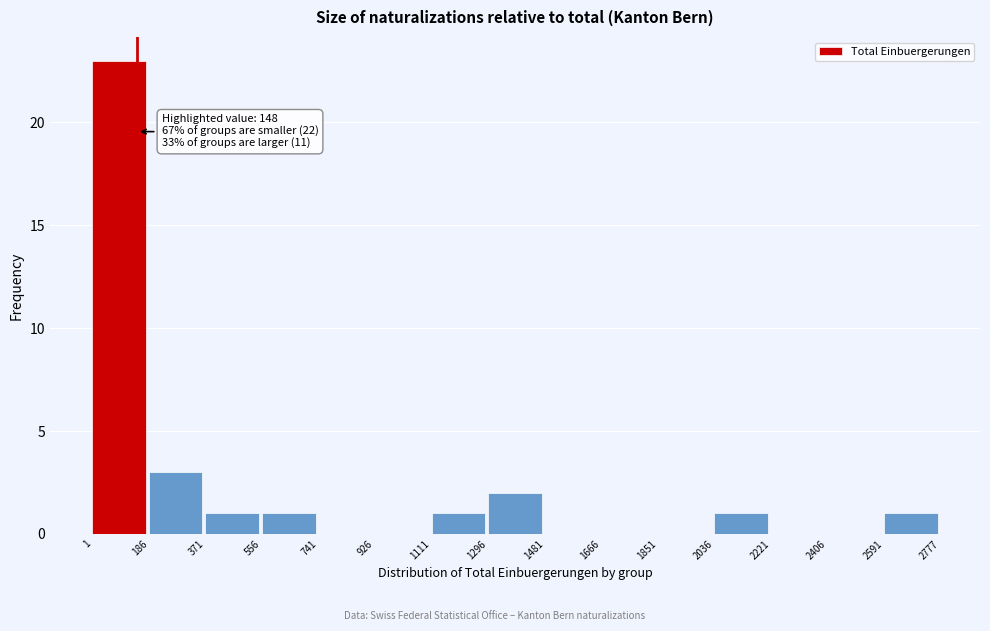

Which range on the x-axis has the tallest bar?

1 to 186